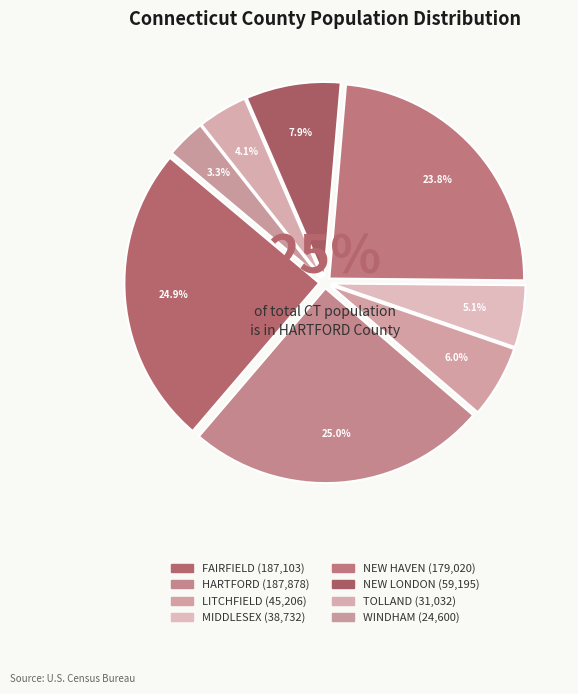

To the nearest percent, what is the combined percentage of NEW LONDON and NEW HAVEN?

32%